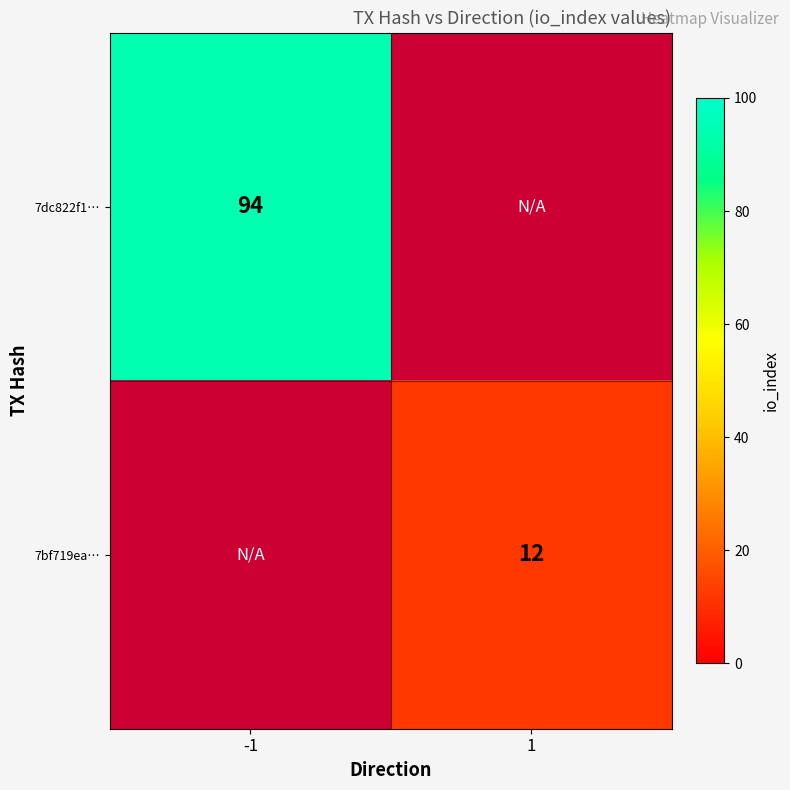

Is it true that 7bf719ea… equals 20 at 1?

False